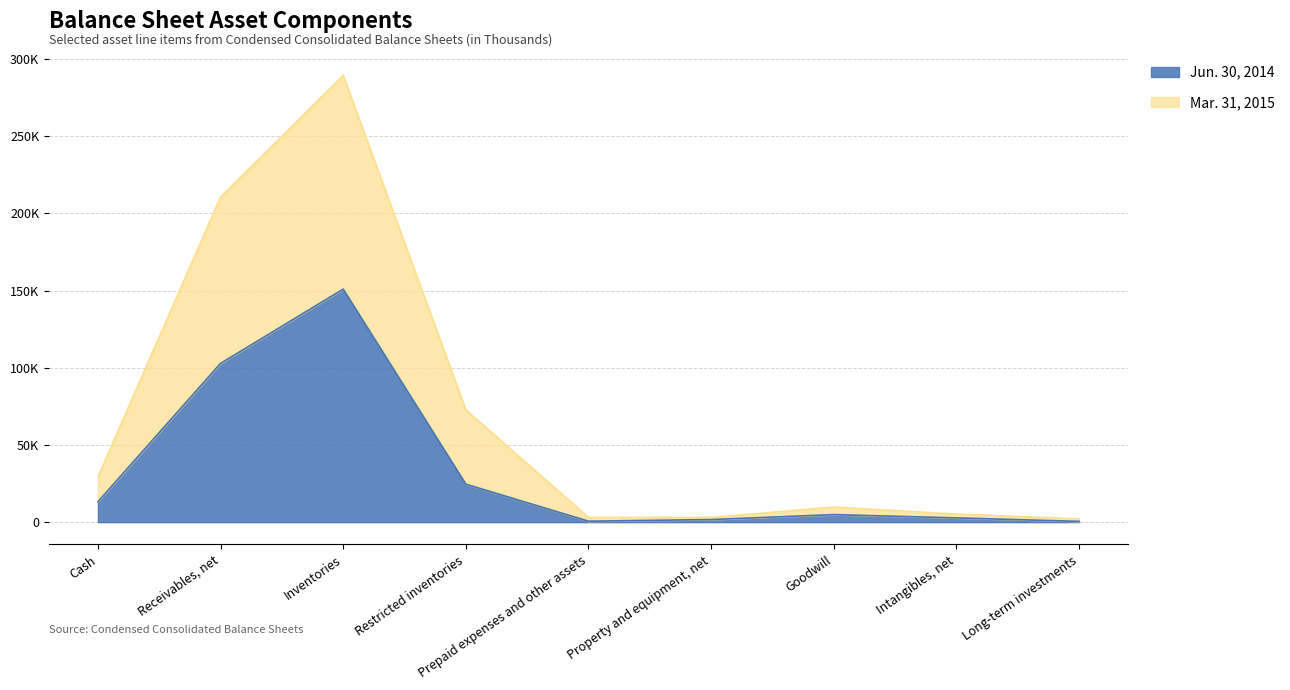

Does the chart display data point markers on the line(s)?

No